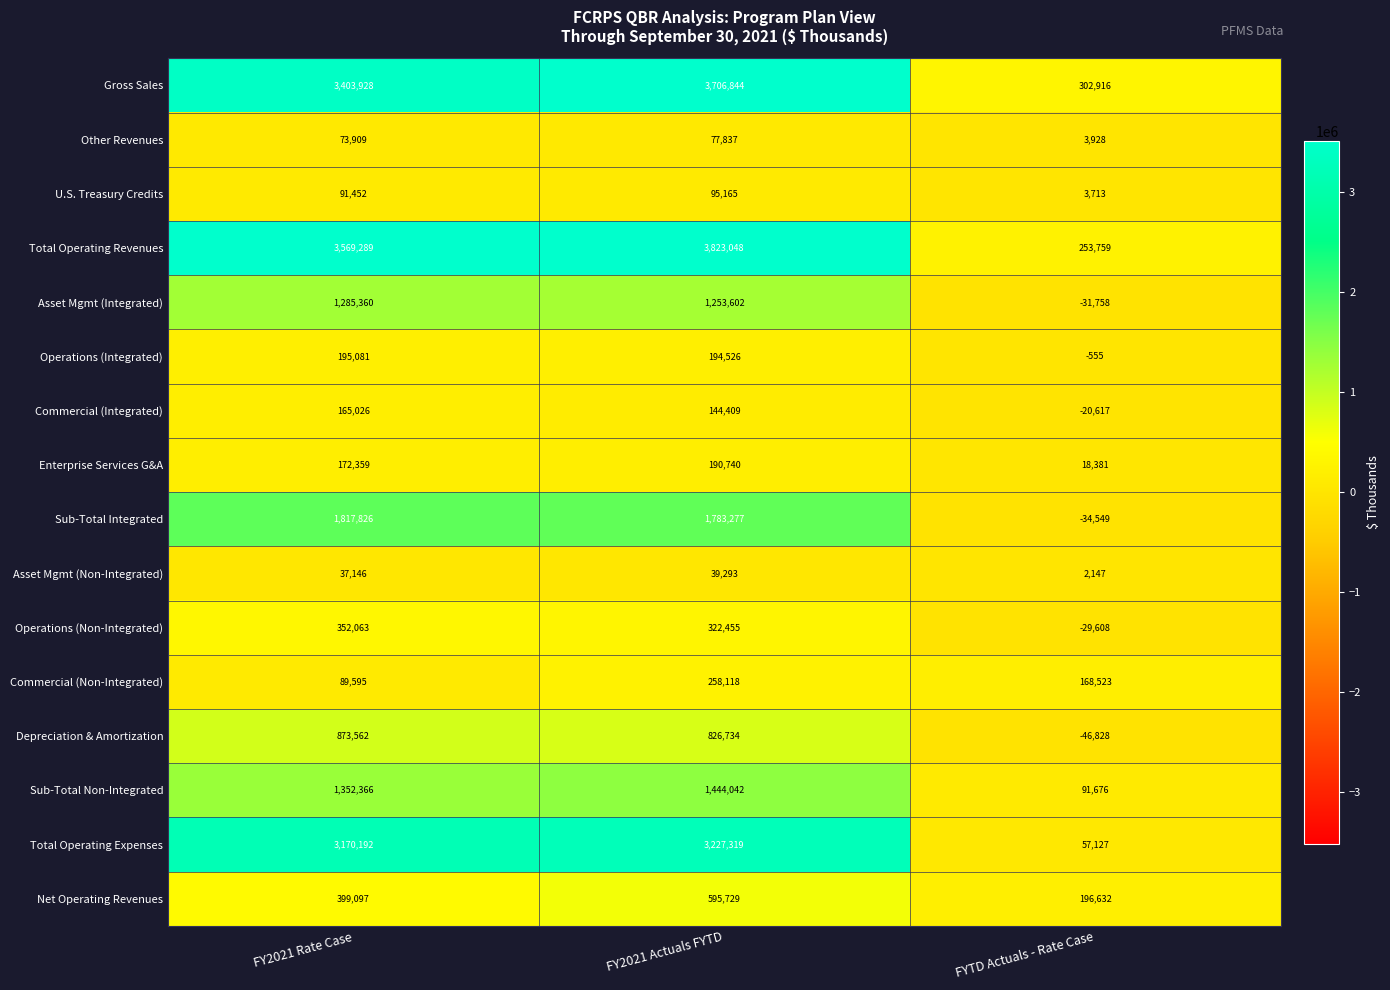

Where is Other Revenues nearest to the value 40882?

FY2021 Rate Case